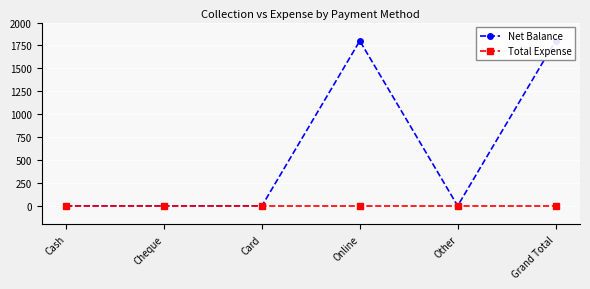

Is the value of Net Balance at Card greater than the value of Total Expense at Grand Total?

No